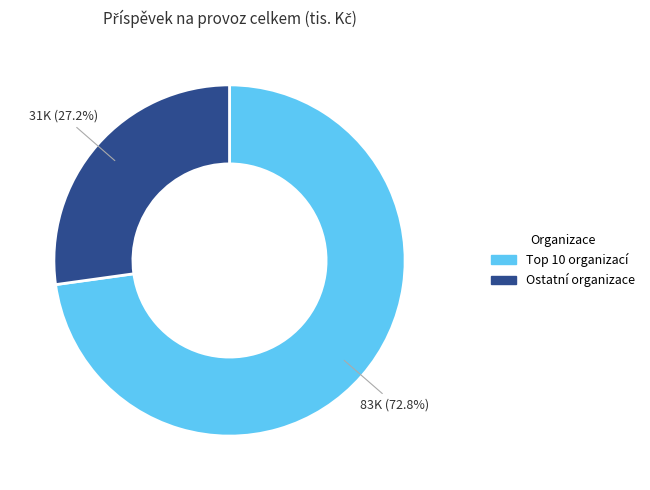

Is there any slice that represents more than half of the pie?

Yes